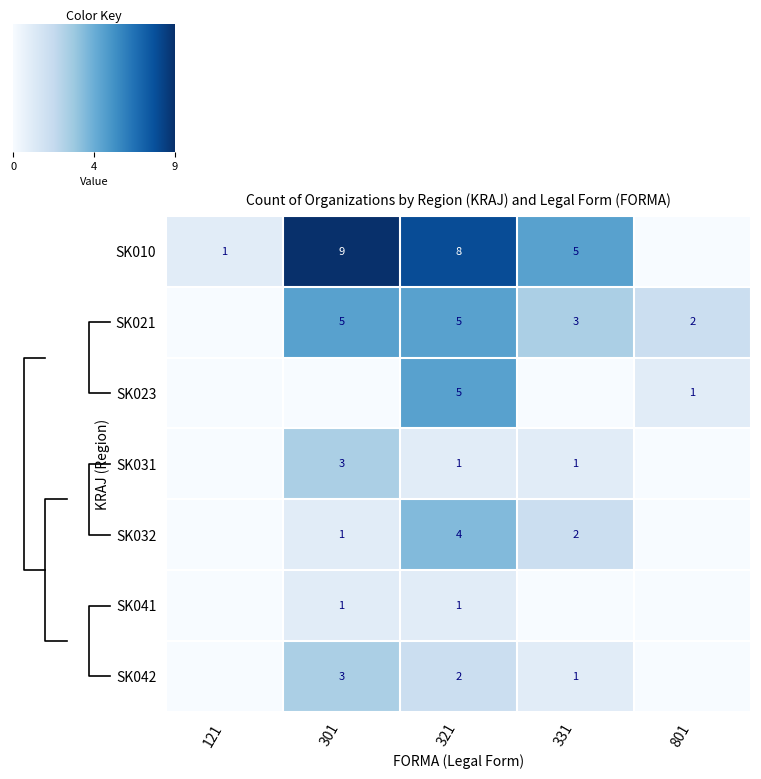

Is the value of SK042 at 301 greater than the value of SK010 at 331?

No